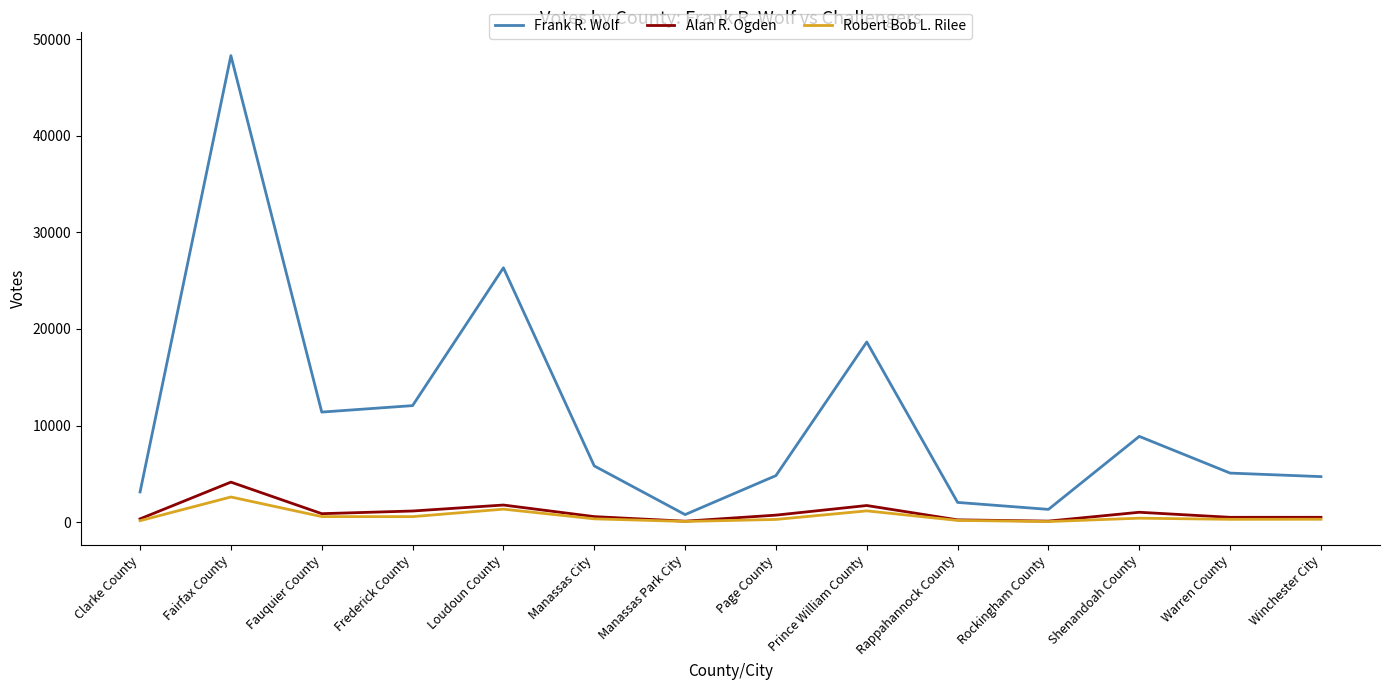

True or false: Alan R. Ogden has more than 0 interior local peaks.

True